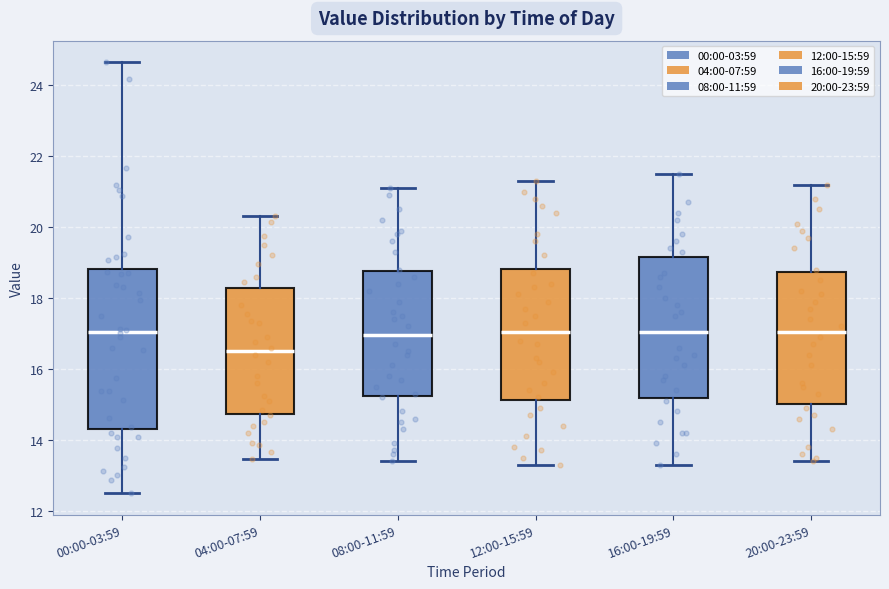

Comparing the boxes themselves (not the whiskers), which one is the tallest?

00:00-03:59